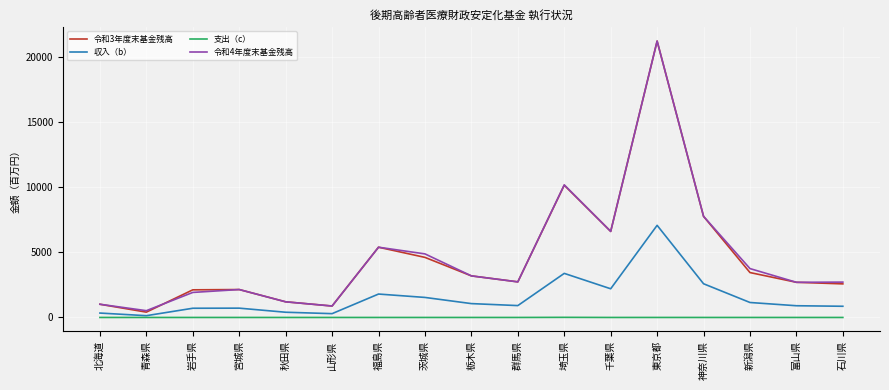

What are all the series names shown in the legend?

令和3年度末基金残高, 収入（b）, 支出（c）, 令和4年度末基金残高